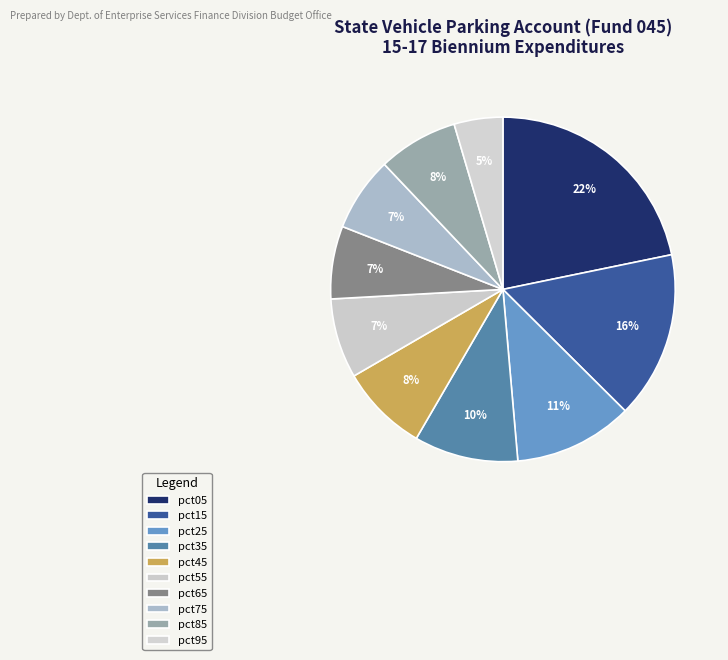

Combined, do pct35 and pct85 account for over 50%?

No